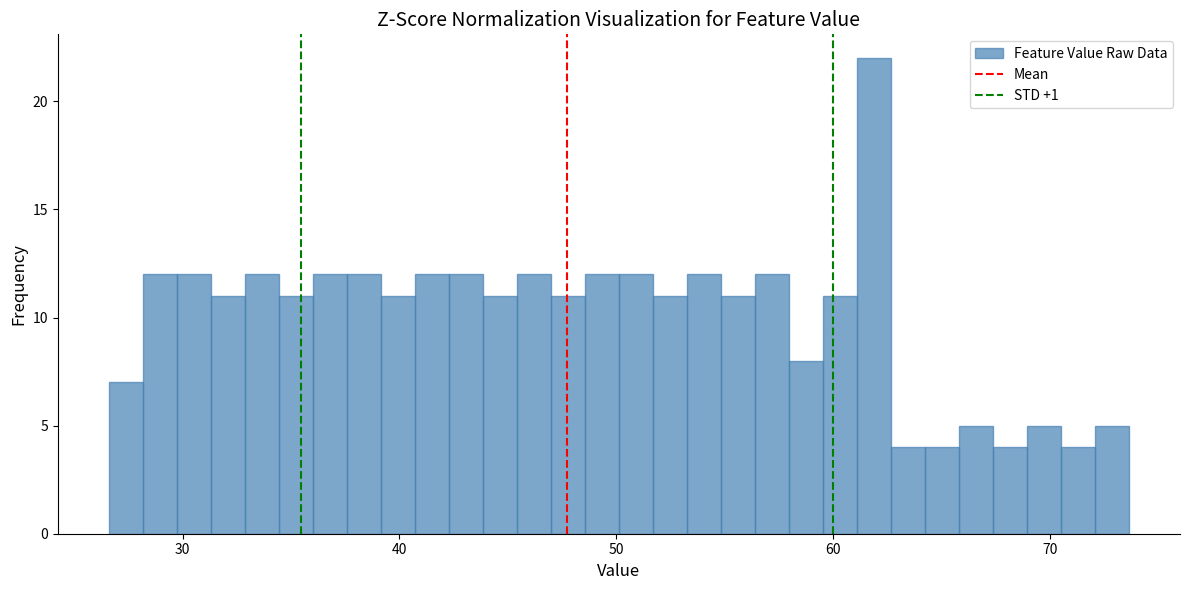

Around what value on the x-axis is the tallest bar? Give the approximate position of its centre, as read against the axis.

62